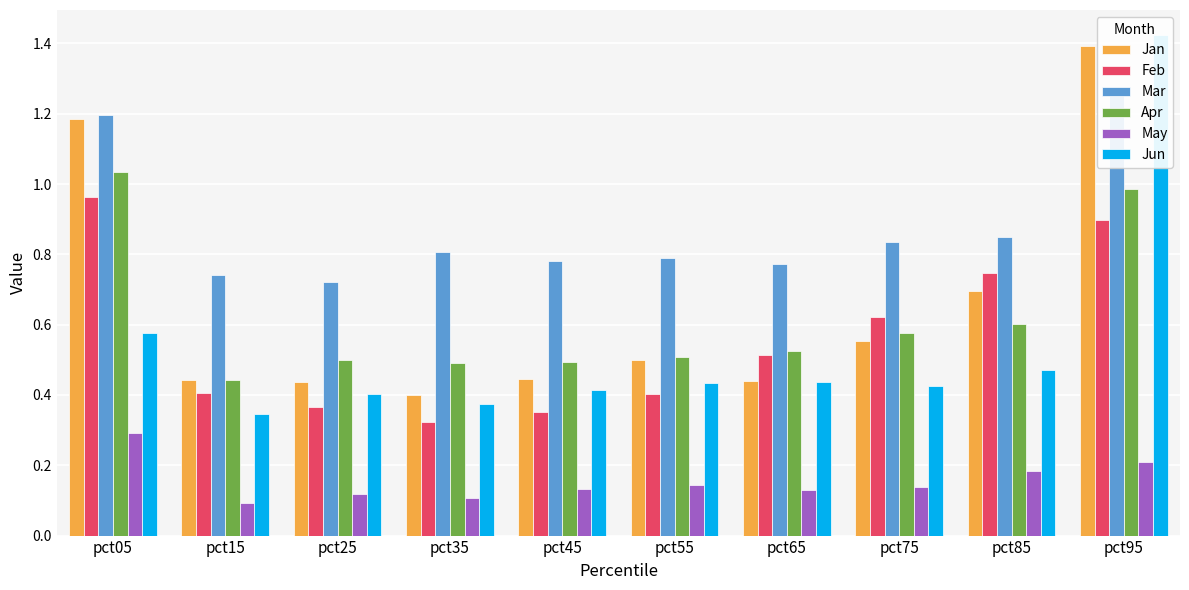

Reading left to right, list all the values displayed in this chart.

Jan: pct05=1.2	pct15=0.4	pct25=0.4	pct35=0.4	pct45=0.4	pct55=0.5	pct65=0.4	pct75=0.6	pct85=0.7	pct95=1.4
Feb: pct05=1.0	pct15=0.4	pct25=0.4	pct35=0.3	pct45=0.4	pct55=0.4	pct65=0.5	pct75=0.6	pct85=0.7	pct95=0.9
Mar: pct05=1.2	pct15=0.7	pct25=0.7	pct35=0.8	pct45=0.8	pct55=0.8	pct65=0.8	pct75=0.8	pct85=0.8	pct95=1.3
Apr: pct05=1.0	pct15=0.4	pct25=0.5	pct35=0.5	pct45=0.5	pct55=0.5	pct65=0.5	pct75=0.6	pct85=0.6	pct95=1.0
May: pct05=0.3	pct15=0.1	pct25=0.1	pct35=0.1	pct45=0.1	pct55=0.1	pct65=0.1	pct75=0.1	pct85=0.2	pct95=0.2
Jun: pct05=0.6	pct15=0.3	pct25=0.4	pct35=0.4	pct45=0.4	pct55=0.4	pct65=0.4	pct75=0.4	pct85=0.5	pct95=1.4